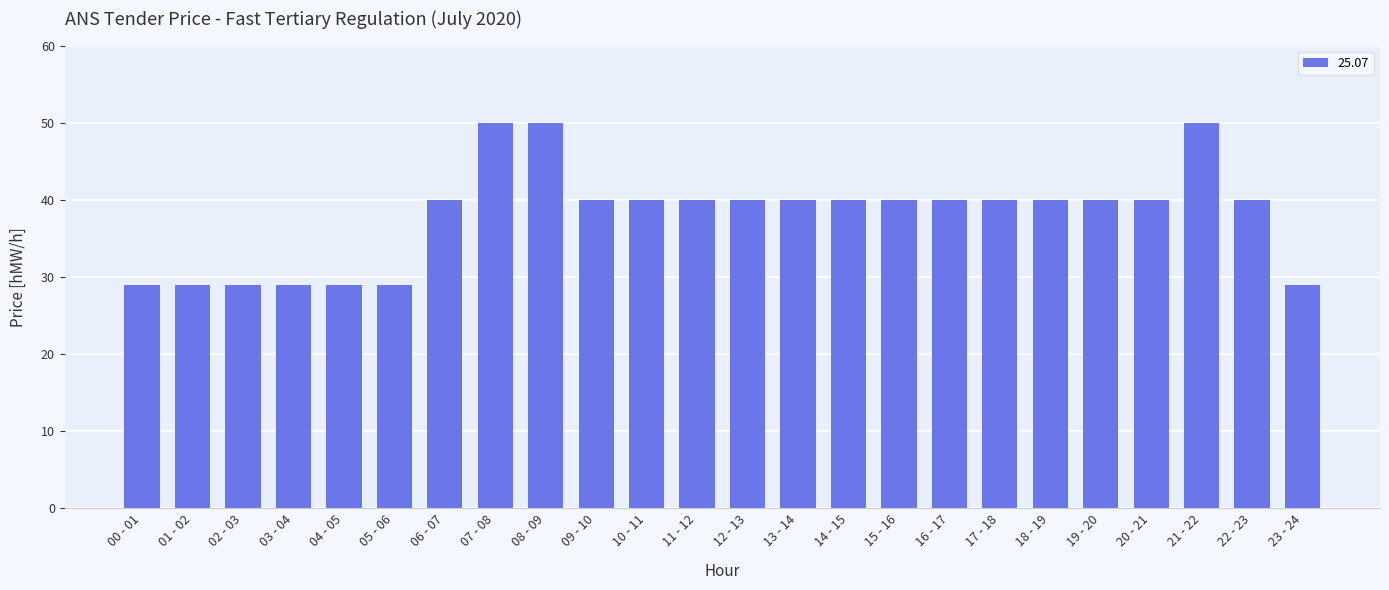

What is the greatest value displayed?

50